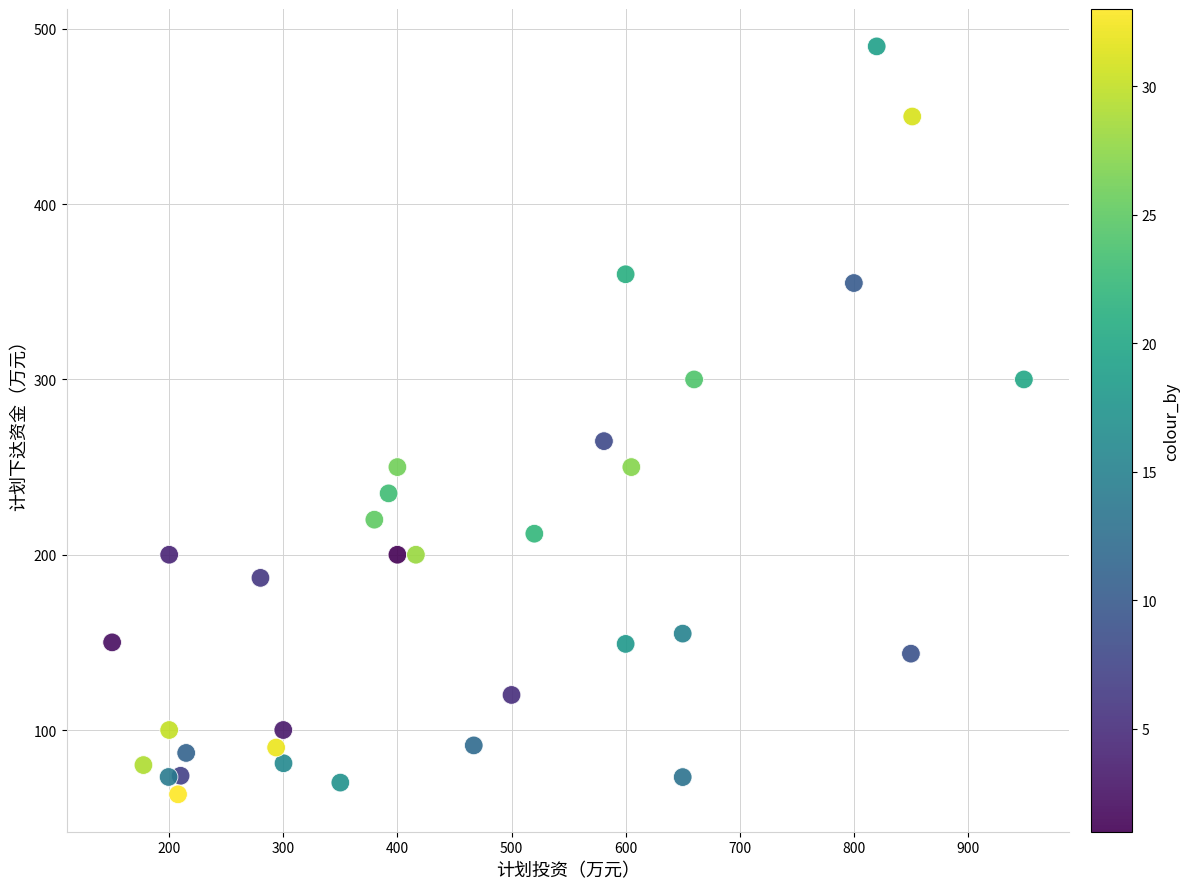

What is the range of Y values (max minus min)?

426.7